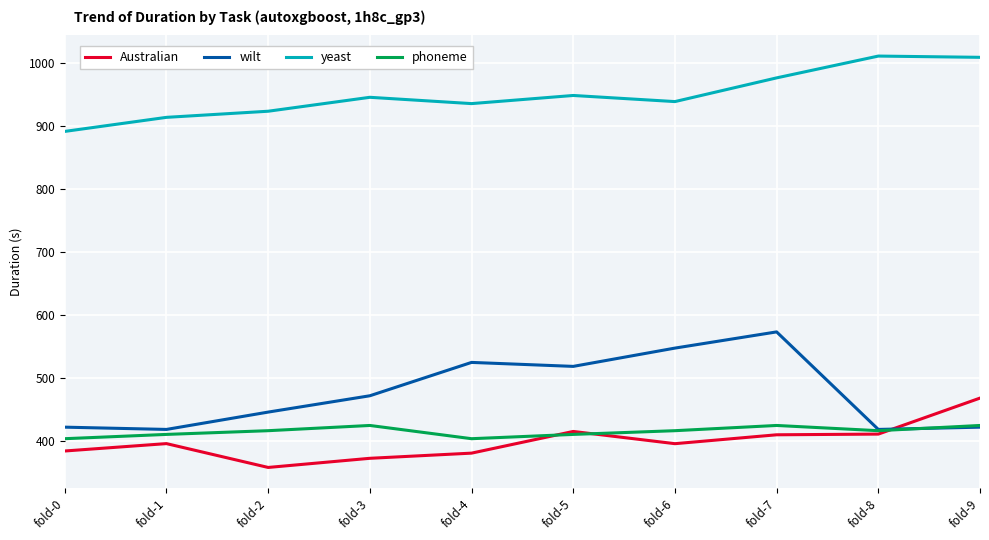

True or false: phoneme and yeast intersect in this chart.

False